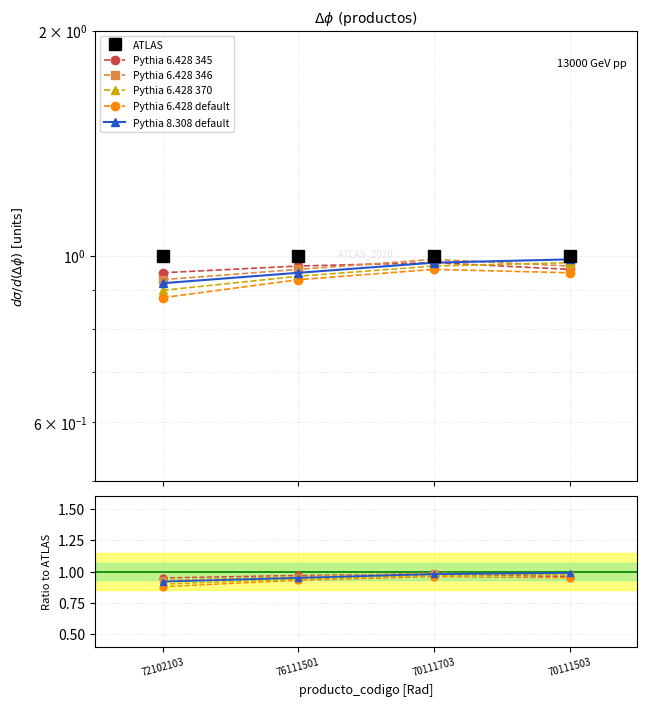

Rank the series at 70111703 from lowest to highest value.

Pythia 6.428 default, Pythia 6.428 370, Pythia 6.428 345, Pythia 8.308 default, Pythia 6.428 346, ATLAS